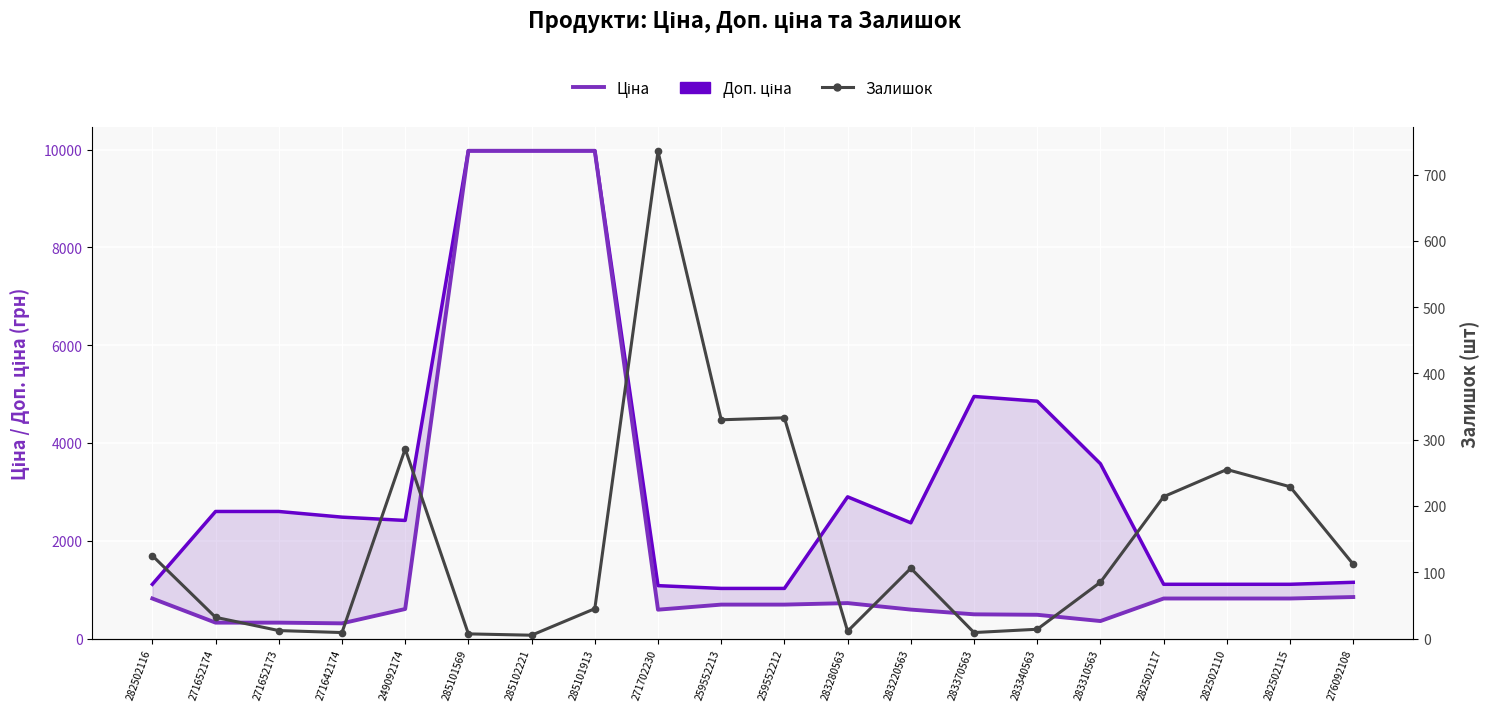

What is the minimum value for Доп. ціна?

1024.6